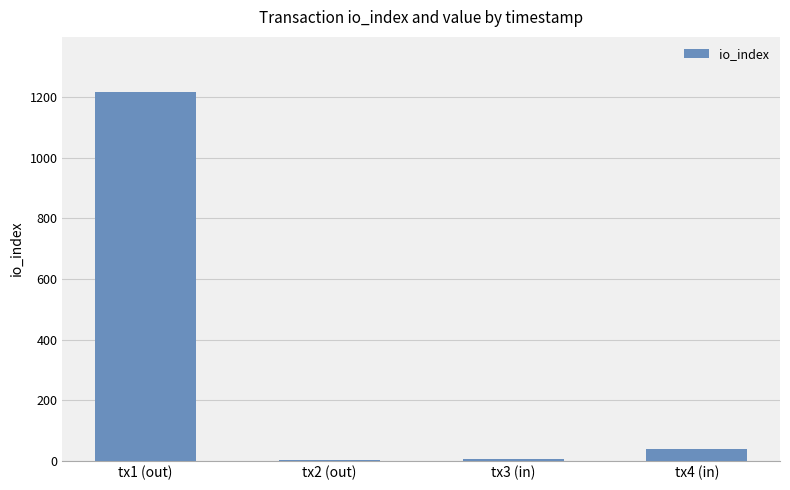

What is the ratio of the value at tx2 (out) to the value at tx3 (in)?

0.4